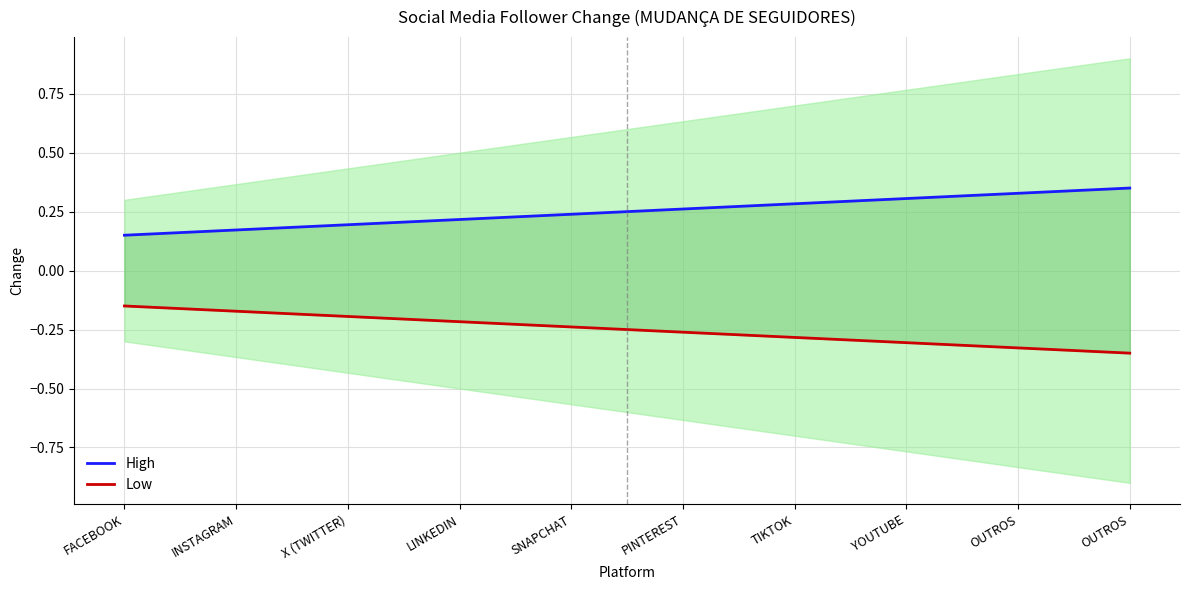

Between TIKTOK and LINKEDIN, which is larger?

TIKTOK